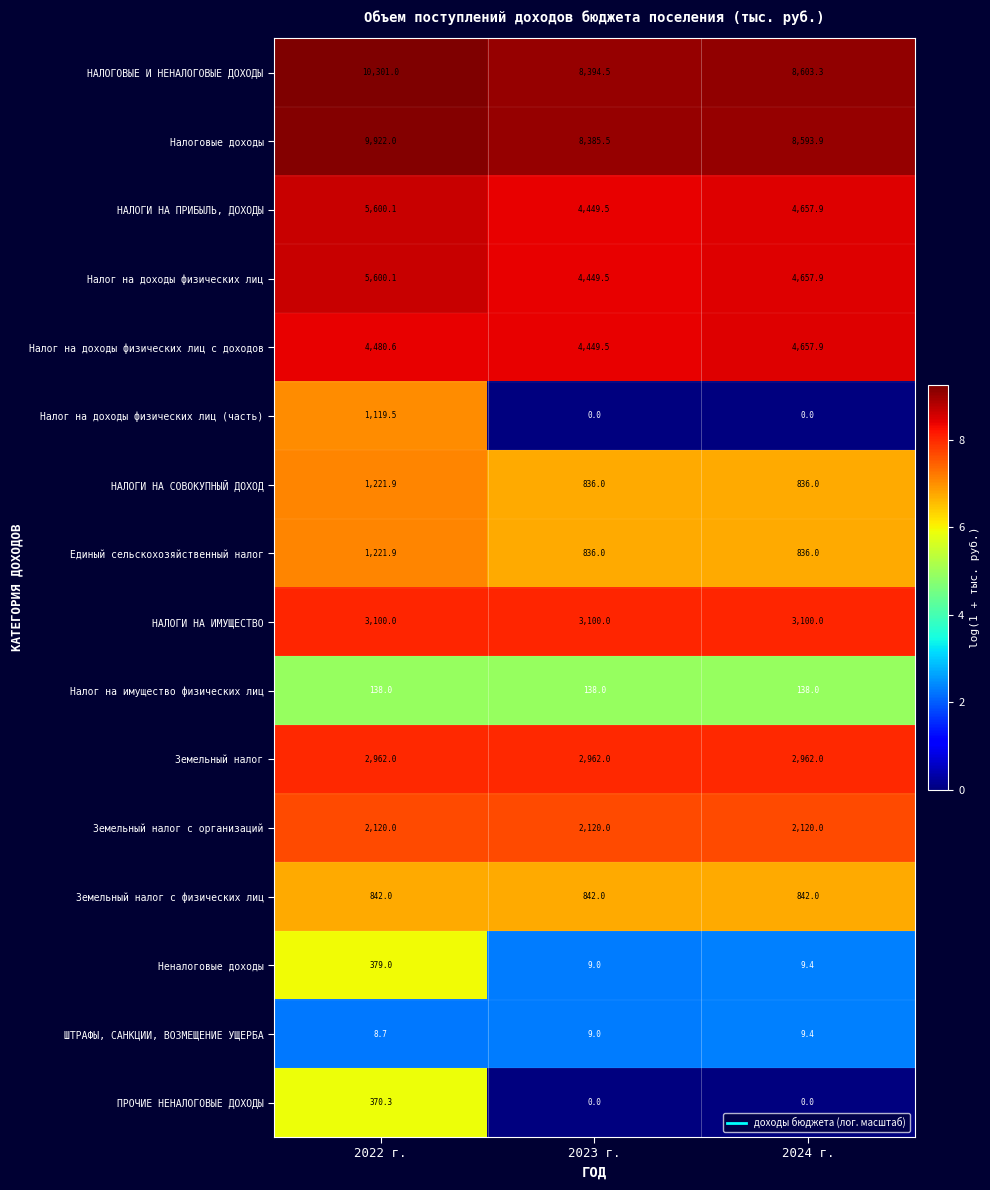

What is the difference between the ШТРАФЫ, САНКЦИИ, ВОЗМЕЩЕНИЕ УЩЕРБА values at 2024 г. and 2022 г.?

0.7